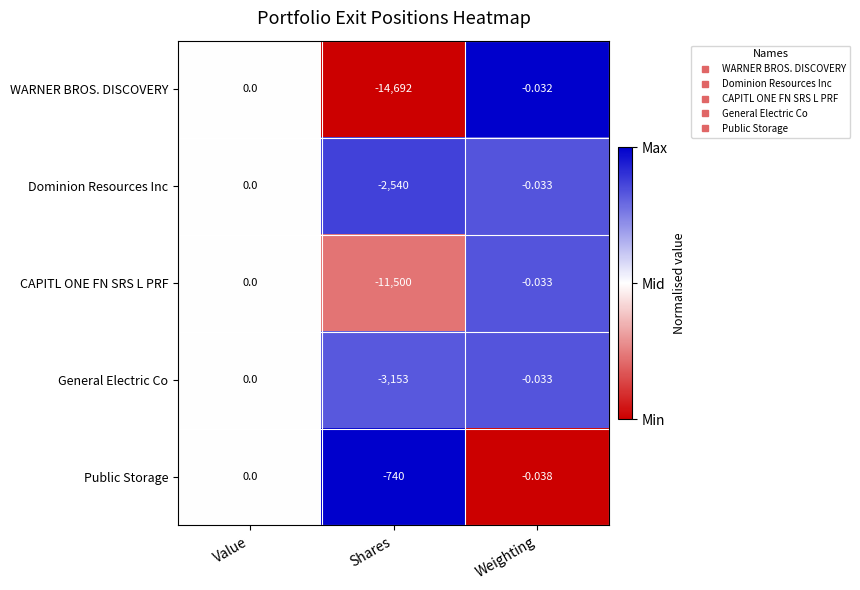

Which series has the largest total across all categories?

Public Storage